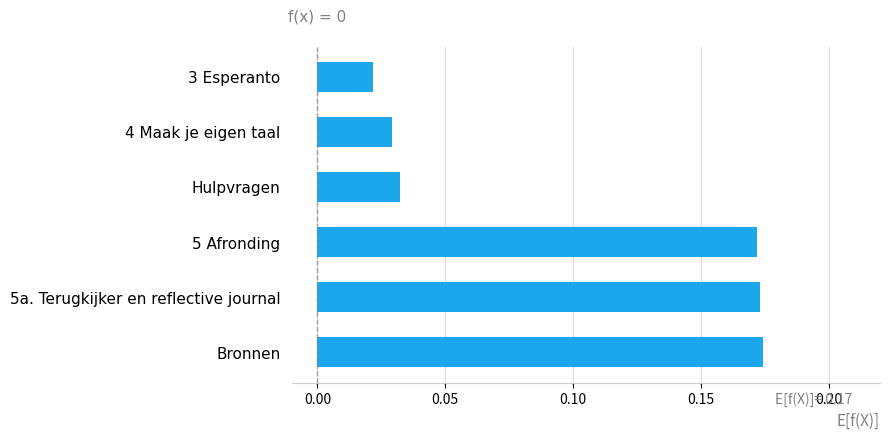

Which category has the lowest value across all series?

3 Esperanto